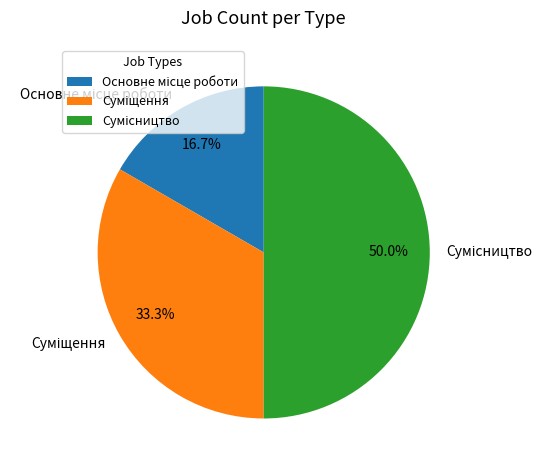

How many slices are in this pie chart?

3